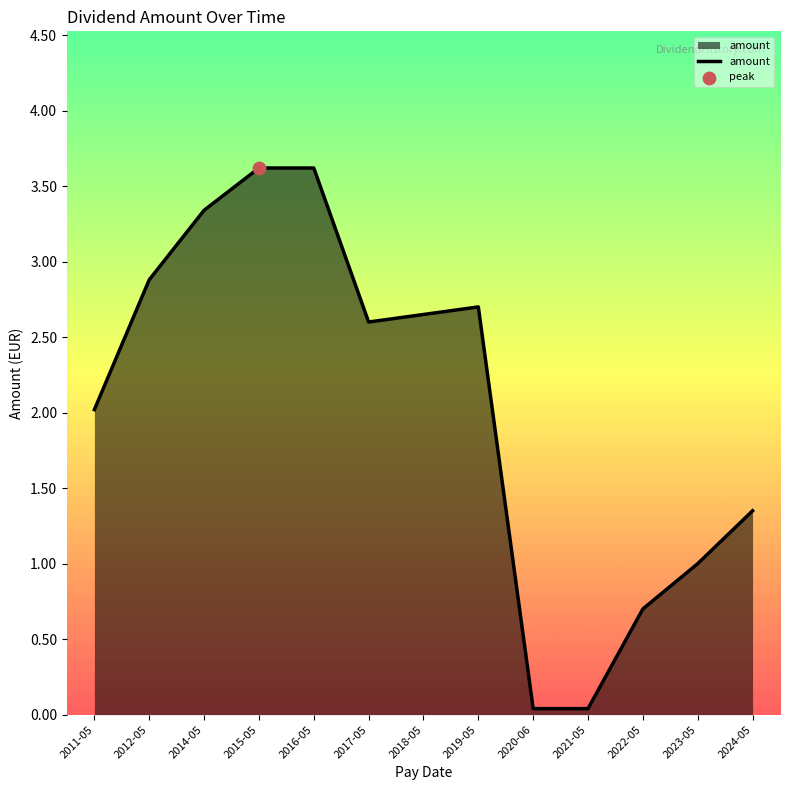

Between 2018-05 and 2024-05, which is larger?

2018-05